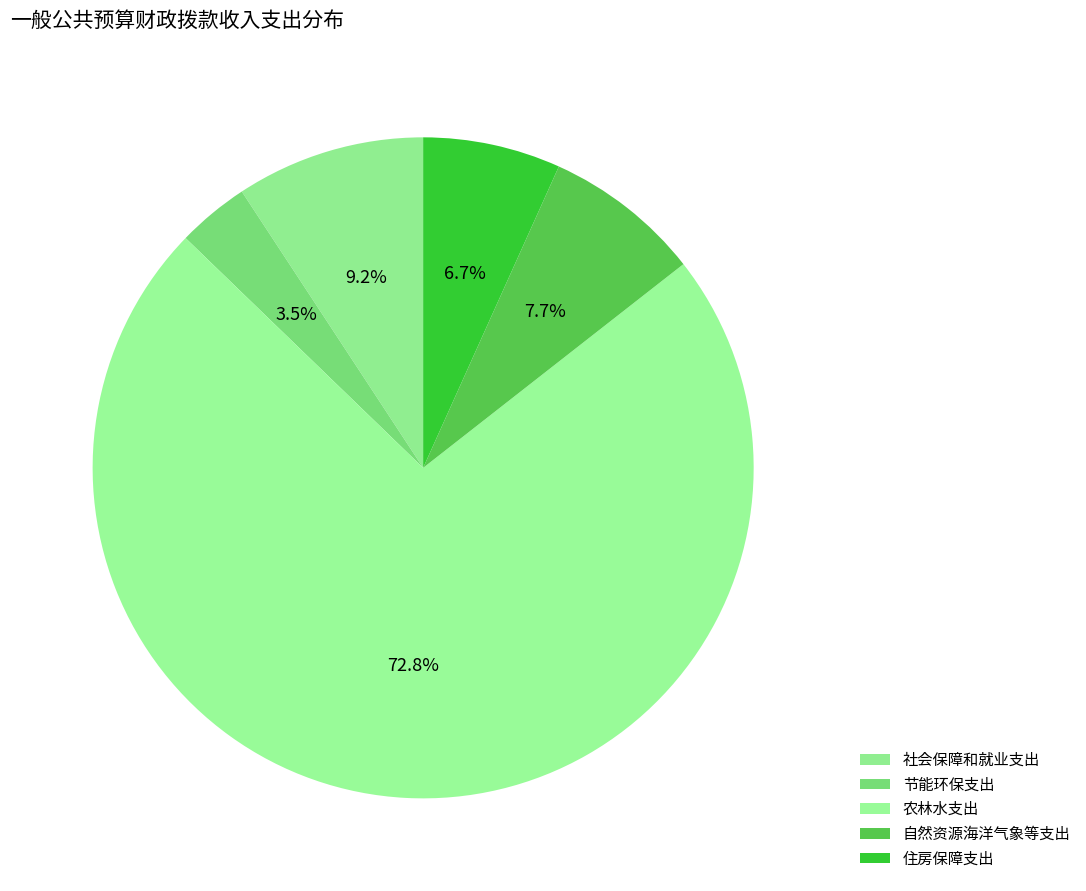

The 社会保障和就业支出 slice represents 9% of the pie. True or false?

True